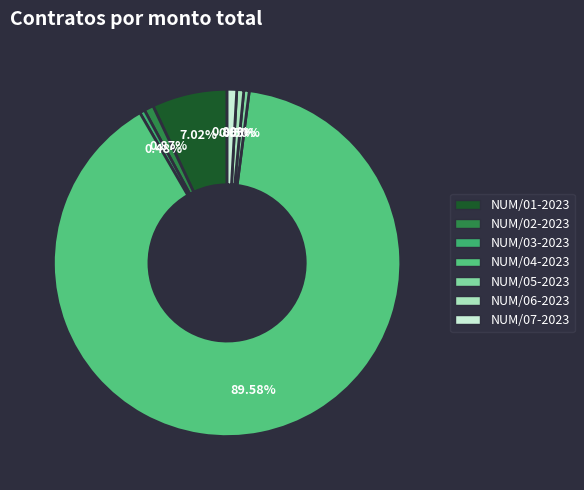

How many segments does this pie chart have?

7